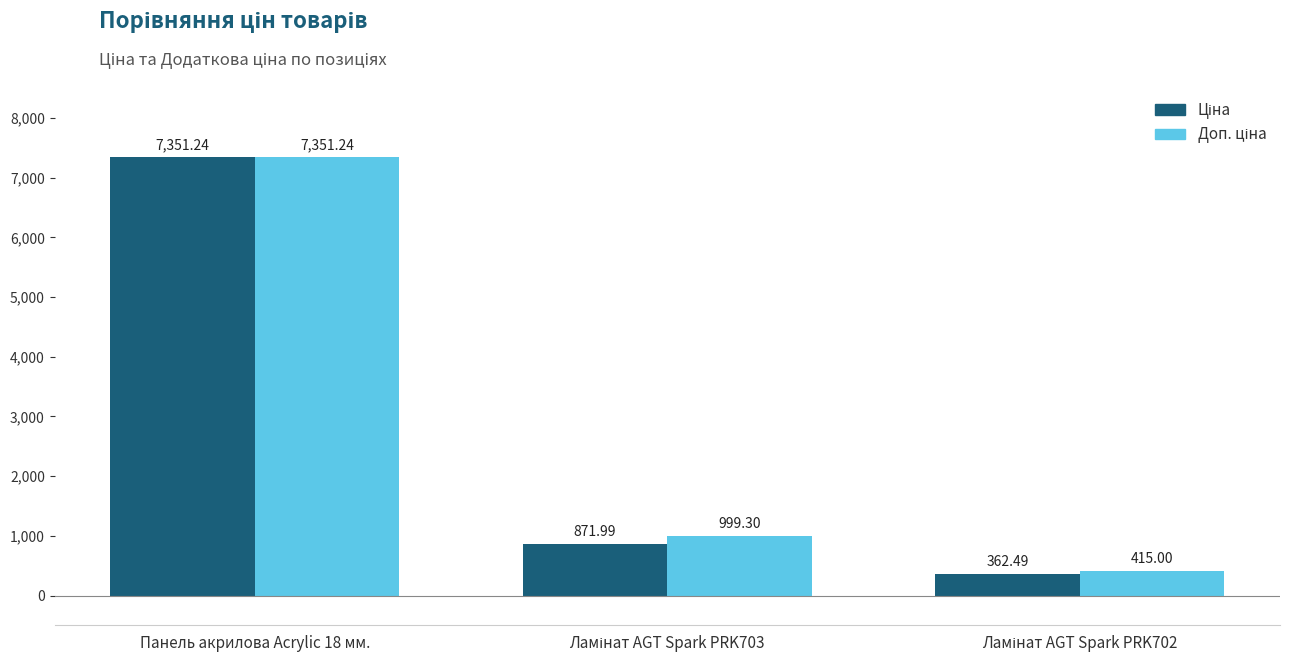

At which category is the sum across all series the highest?

Панель акрилова Acrylic 18 мм.